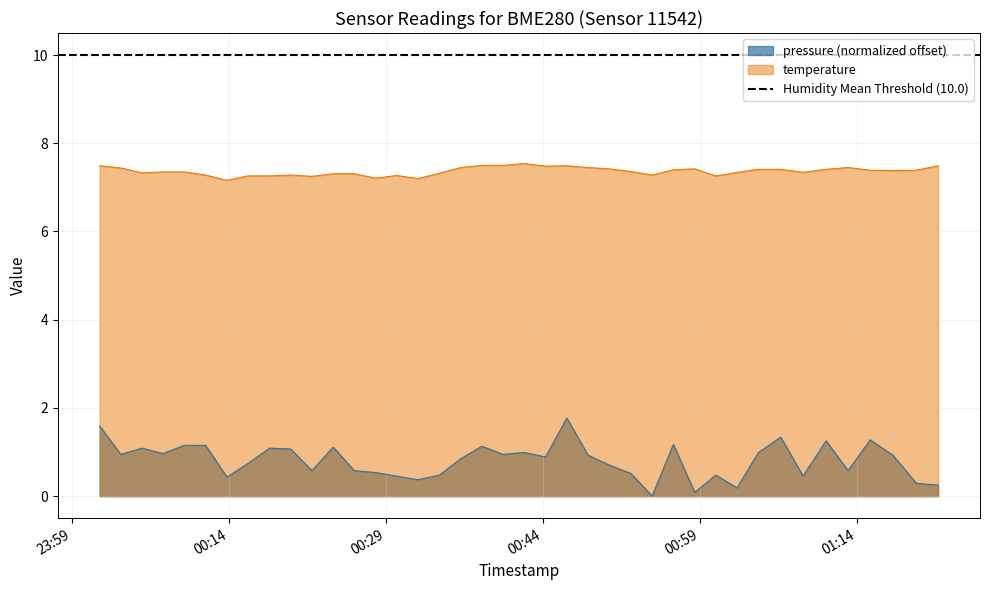

True or false: pressure (normalized offset) and temperature cross at least once.

False